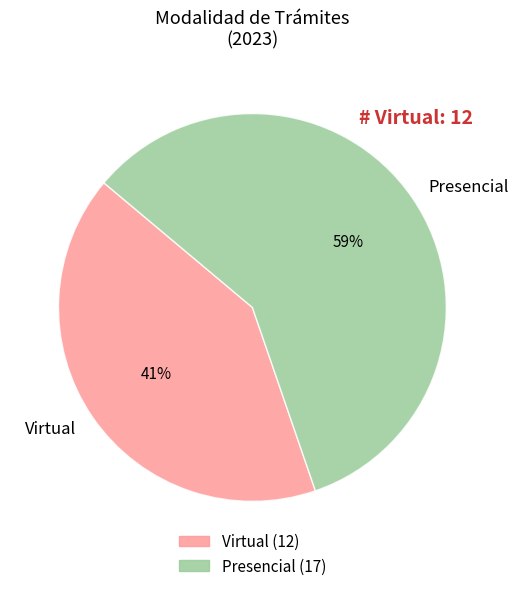

Which slice represents more than half of the pie?

Presencial